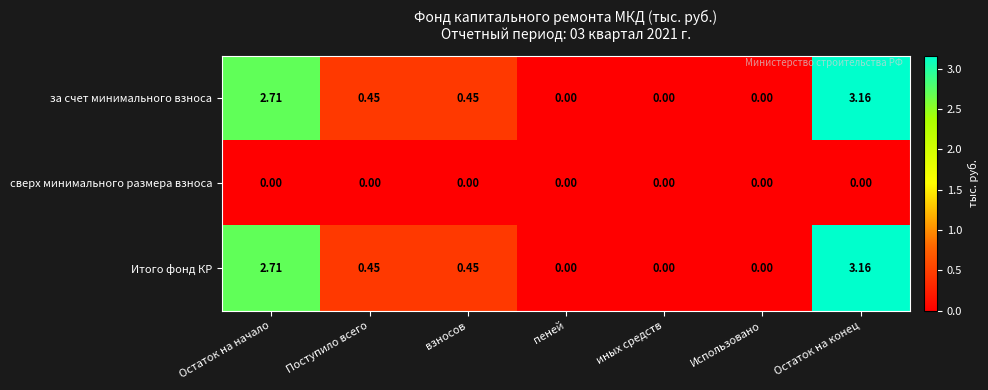

Is the value of за счет минимального взноса at Остаток на начало greater than the value of сверх минимального размера взноса at взносов?

Yes